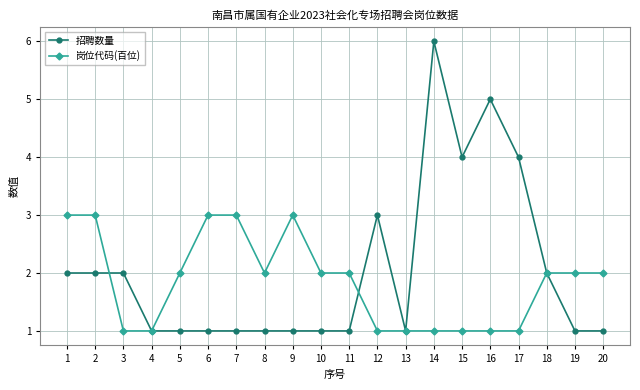

Is the value of 招聘数量 at 12 greater than the value of 岗位代码(百位) at 15?

Yes